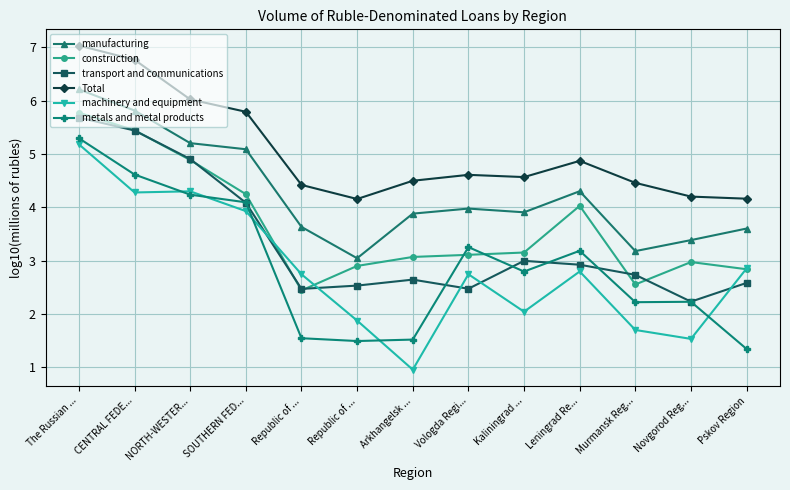

What is the difference between the maximum and minimum values in the Total series?

2.9